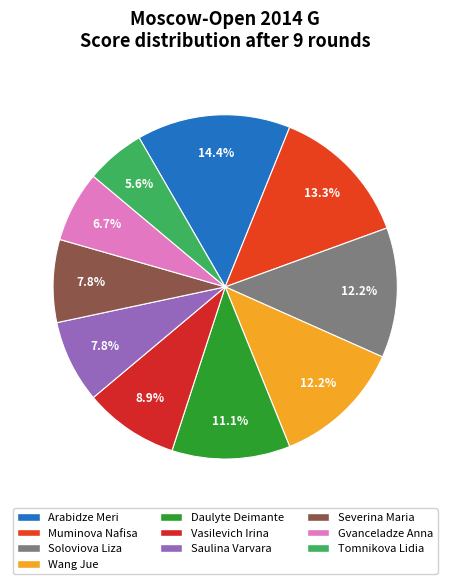

Is it true that Wang Jue is 12% of the pie?

True